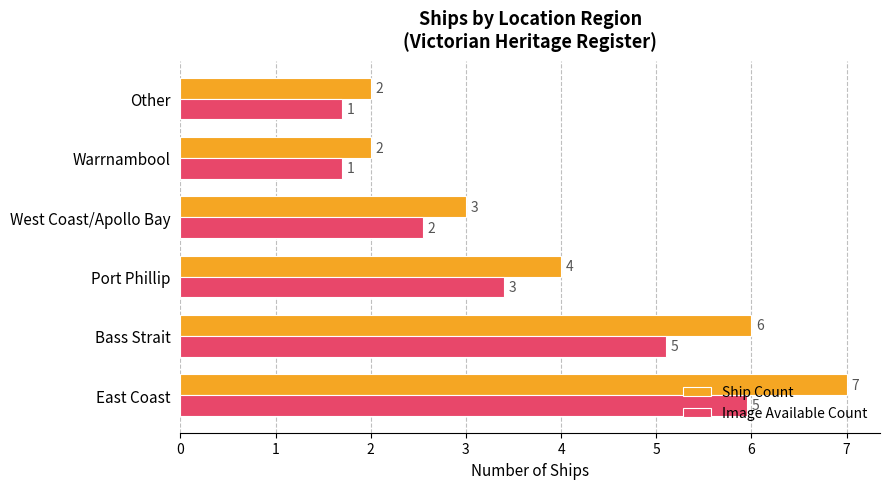

At which label is Image Available Count closest to 3?

Port Phillip